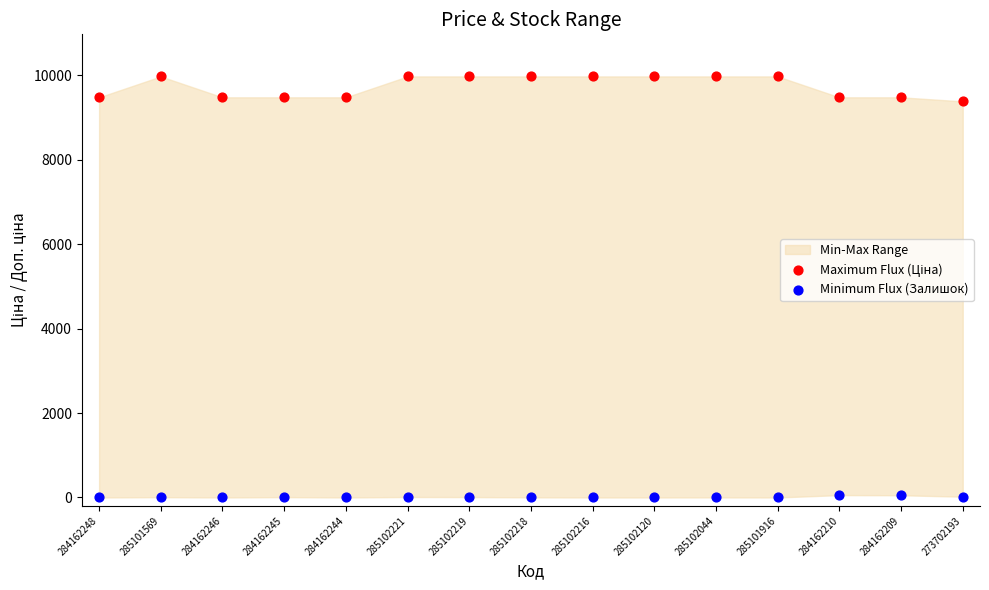

Across all data points, what is the range of X values (max minus min)?

1.0